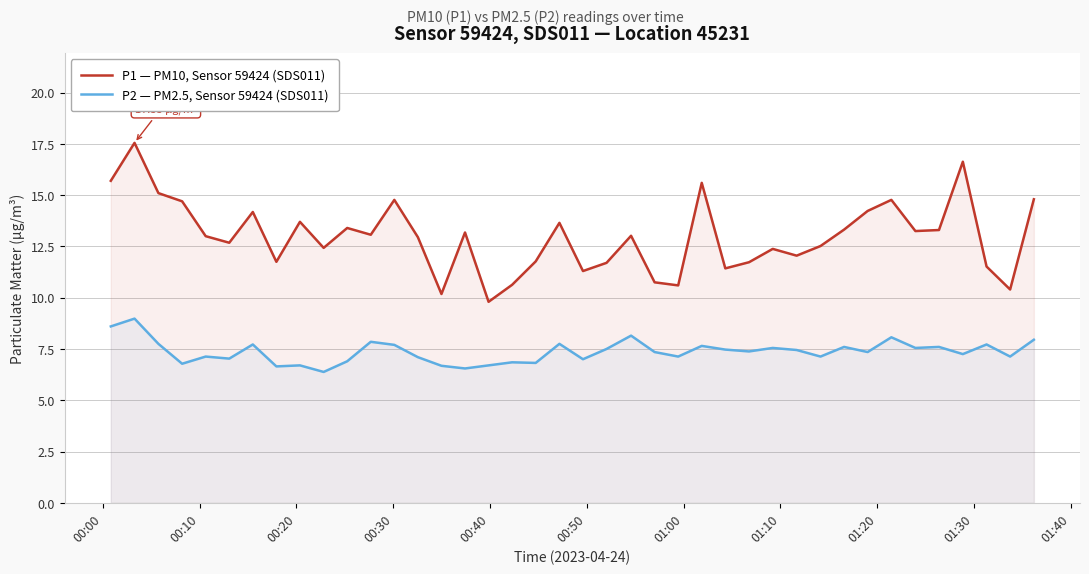

True or false: P1 — PM10, Sensor 59424 (SDS011) and P2 — PM2.5, Sensor 59424 (SDS011) intersect in this chart.

False